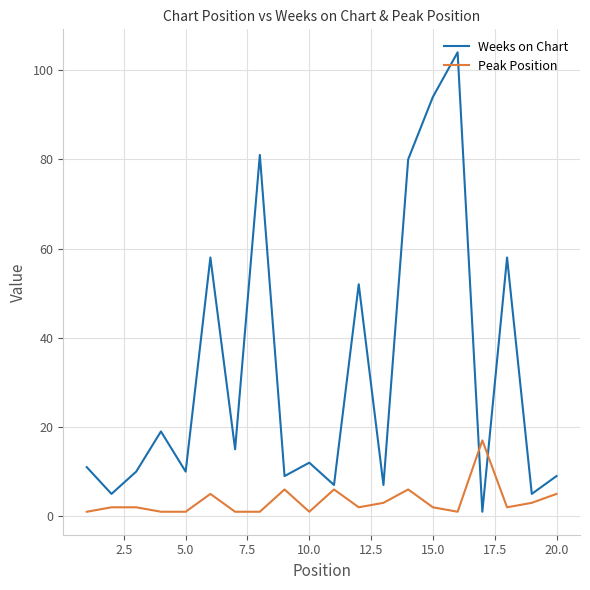

Which series has the largest range (max minus min)?

Weeks on Chart